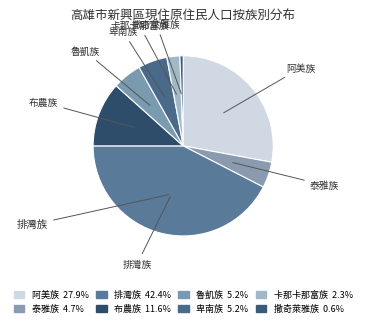

How many segments does this pie chart have?

8